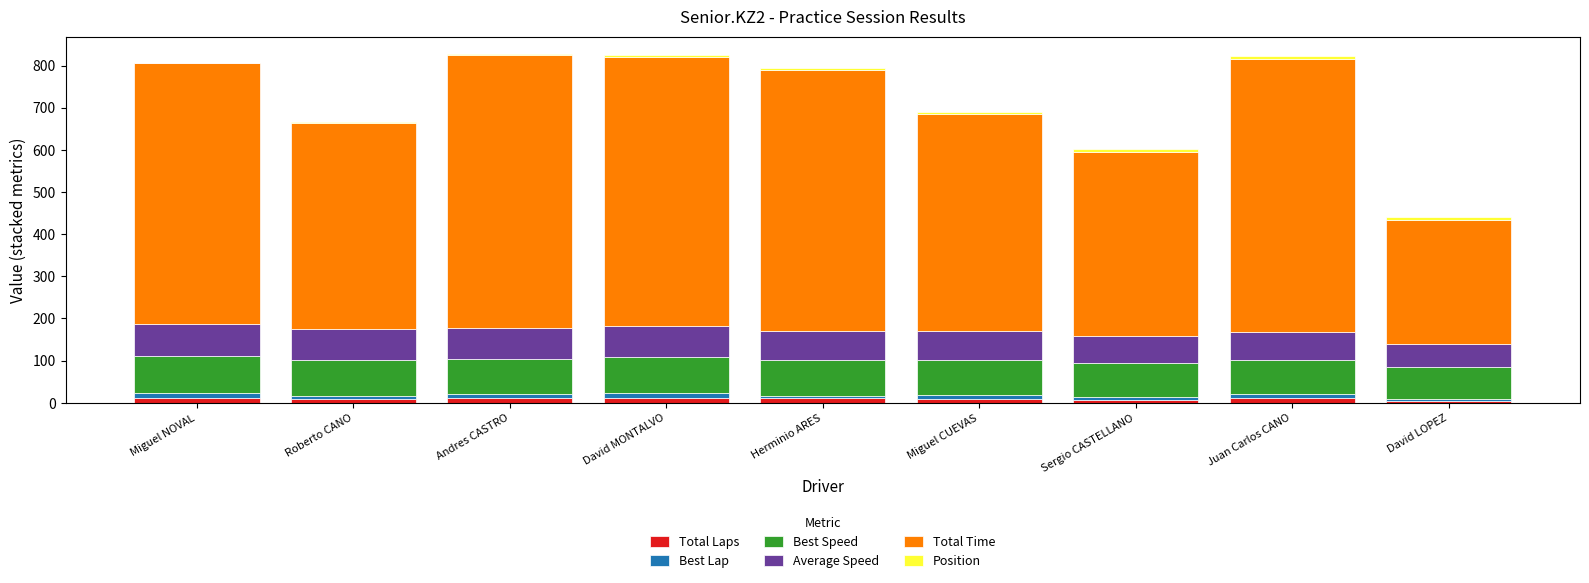

Does the chart contain stacked bars?

Yes